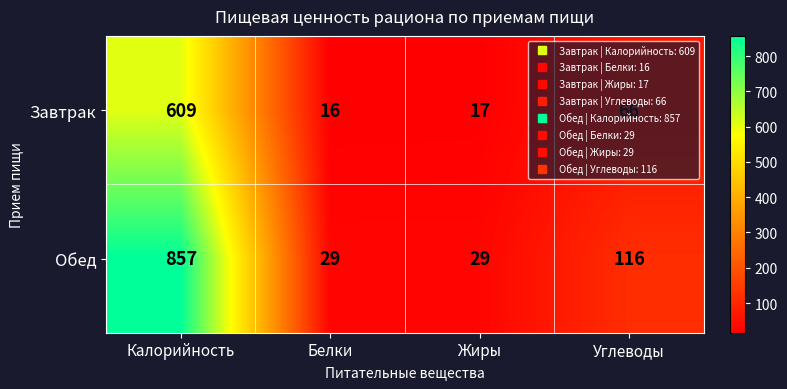

What is the approximate value of Обед at Углеводы, to the nearest 10?

120